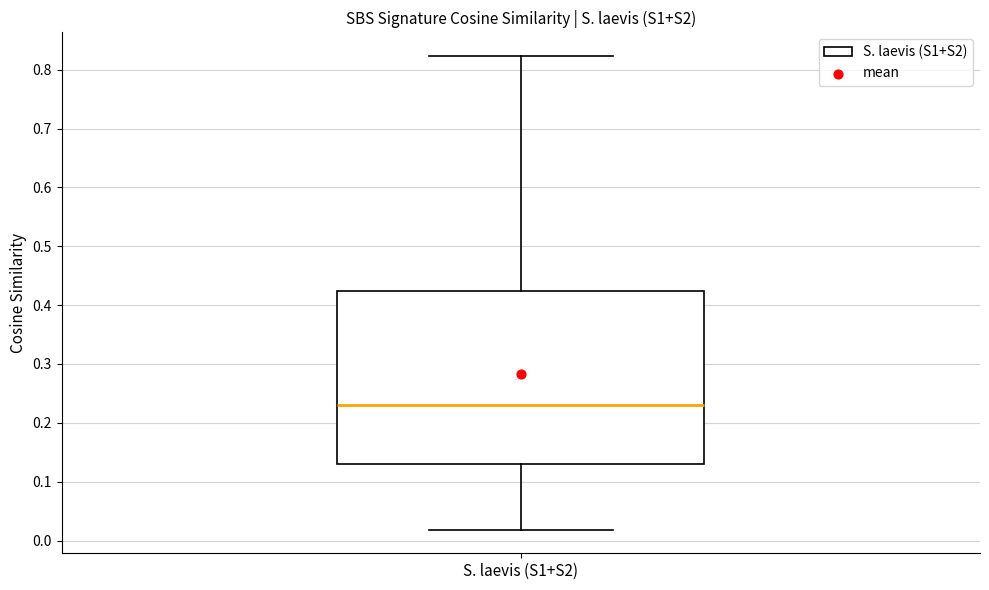

Where is the lower edge of the box for S. laevis (S1+S2) on the y-axis? The values are not printed on the chart, so give them approximately, as read against the axis.

0.13